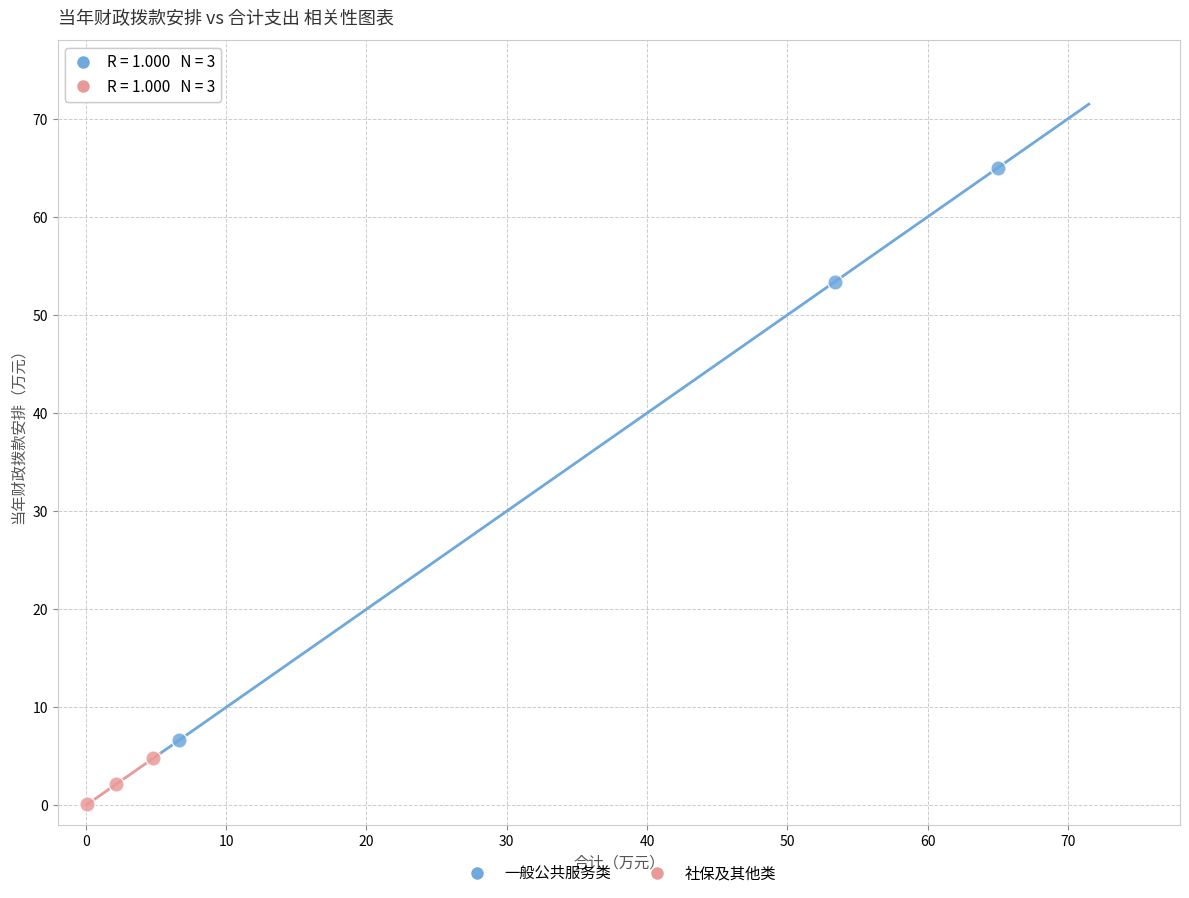

Which series reaches the minimum Y coordinate?

社保及其他类